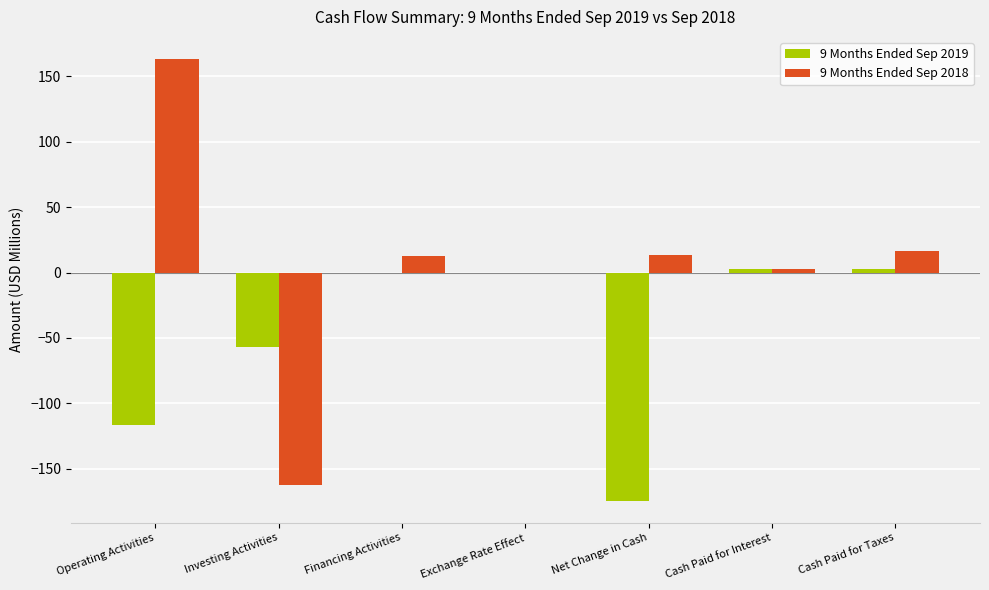

What is the highest value of the 9 Months Ended Sep 2019 series?

3.0